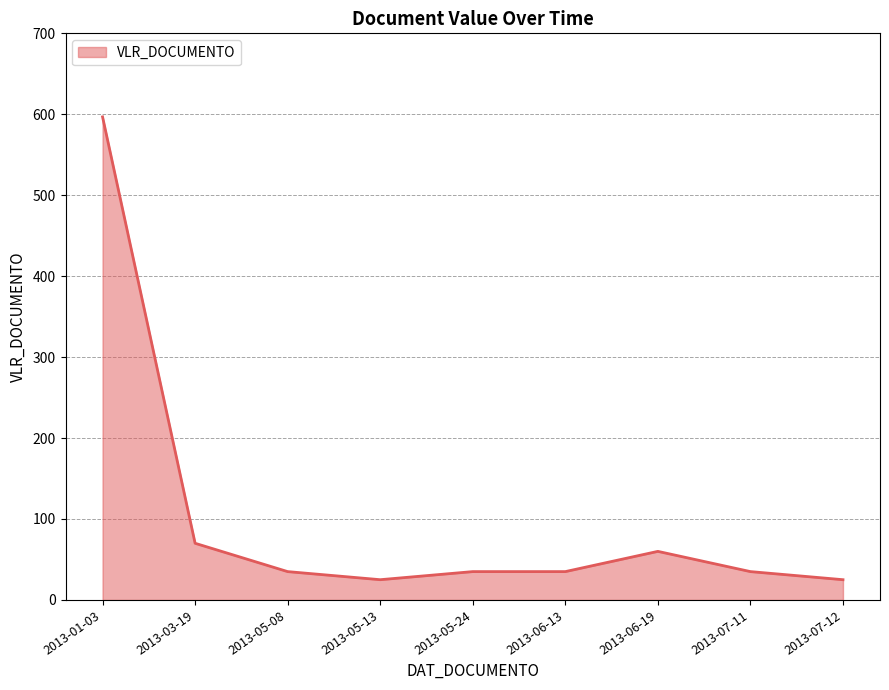

What is the sum of all values?

916.8